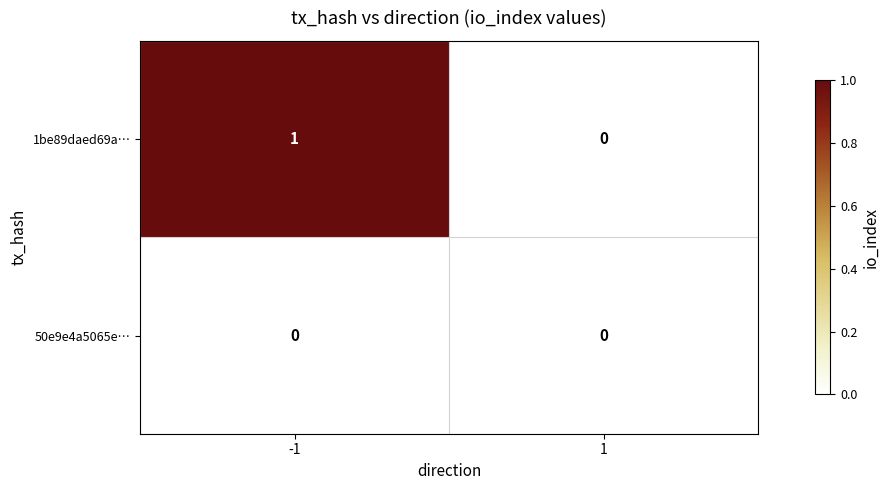

How many distinct data groups are displayed?

2